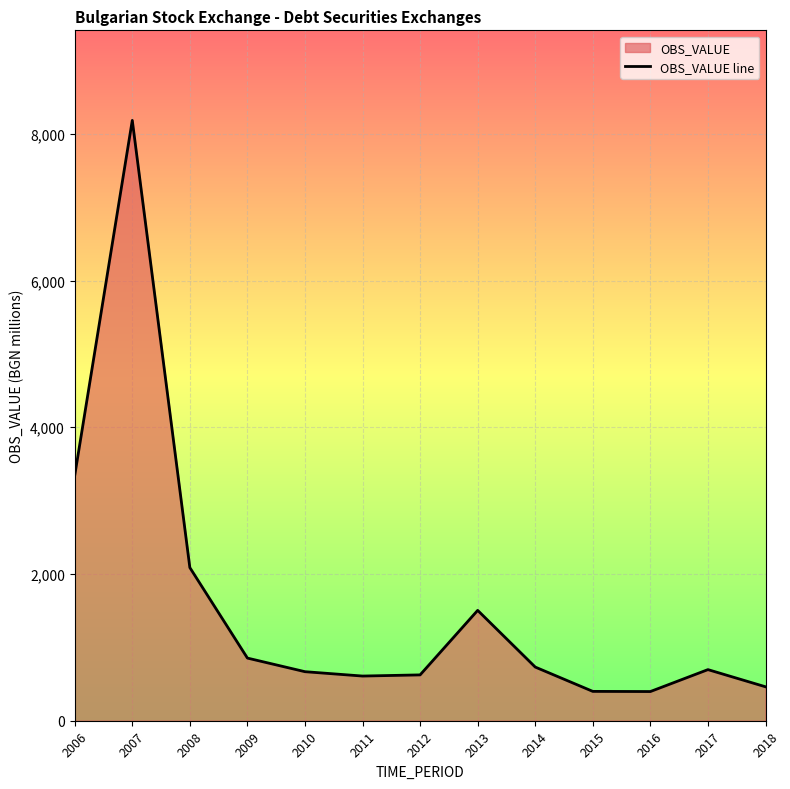

List the labels in order of value, smallest first.

2016, 2015, 2018, 2011, 2012, 2010, 2017, 2014, 2009, 2013, 2008, 2006, 2007